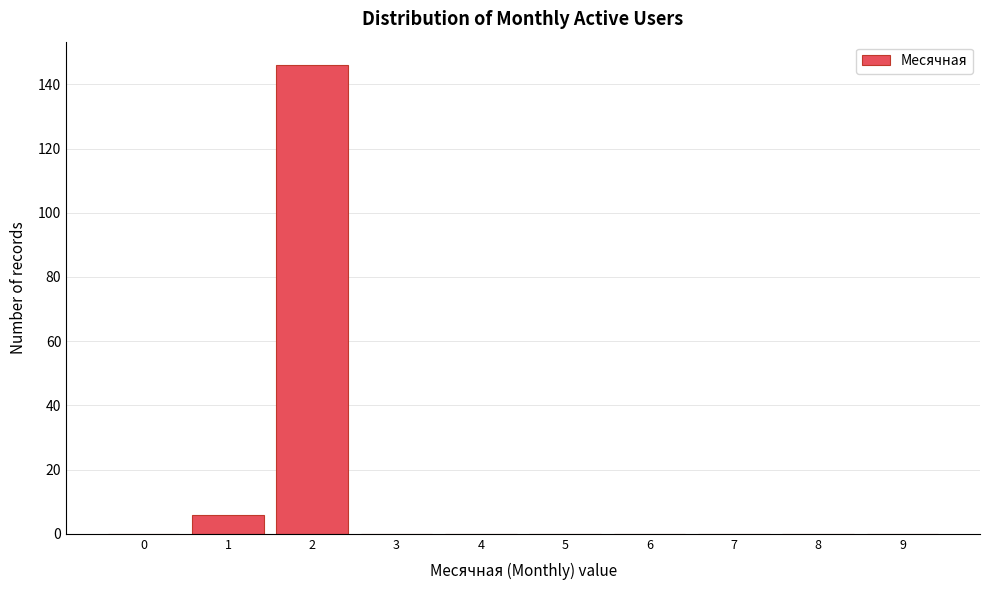

Reading left to right, extract all data points from this chart.

0=0	1=6	2=146	3=0	4=0	5=0	6=0	7=0	8=0	9=0